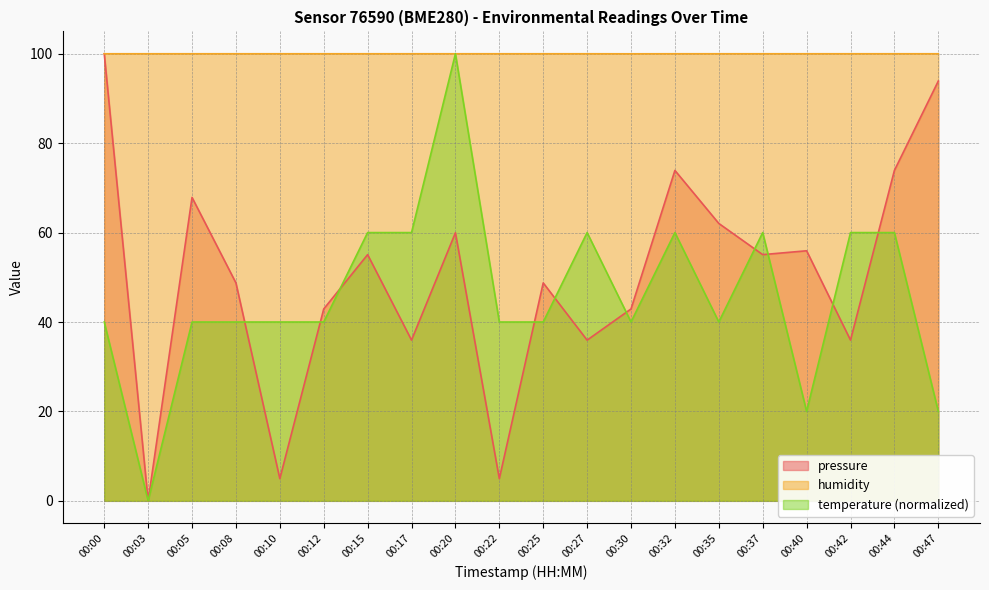

At how many categories does at least one series exceed 38?

20